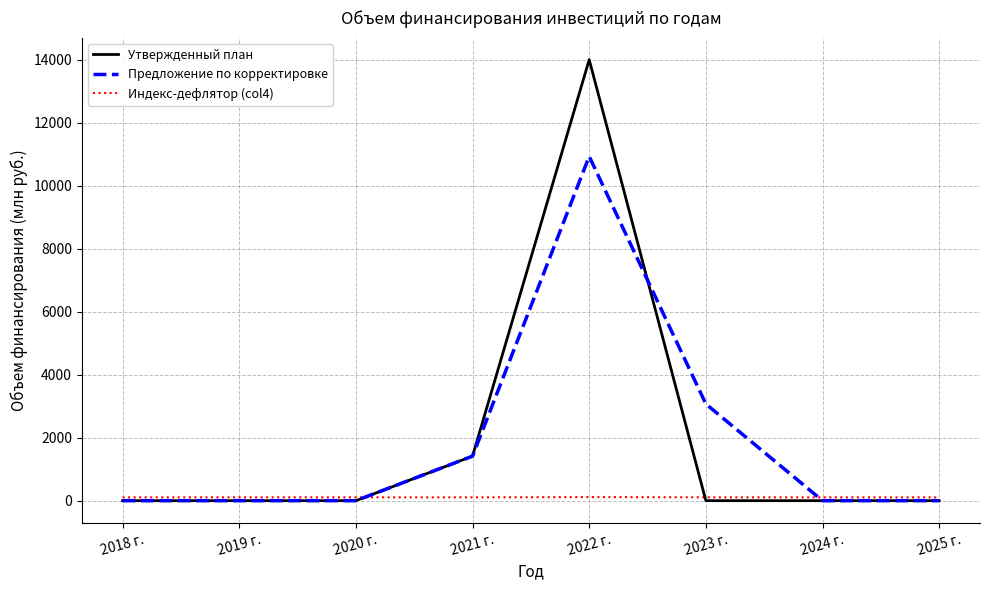

List the series in order of their peak value, highest first.

Утвержденный план, Предложение по корректировке, Индекс-дефлятор (col4)